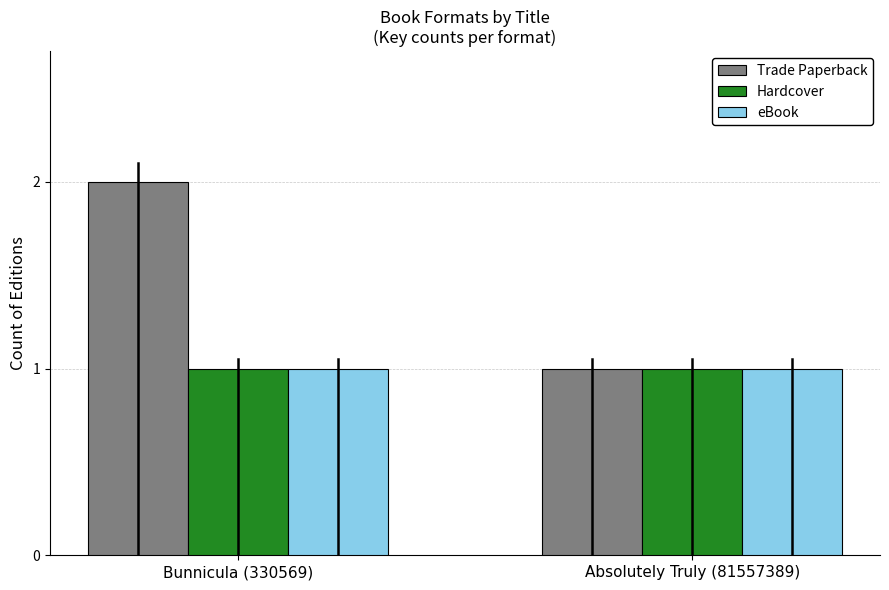

Is it true that eBook equals 0 at Absolutely Truly (81557389)?

False